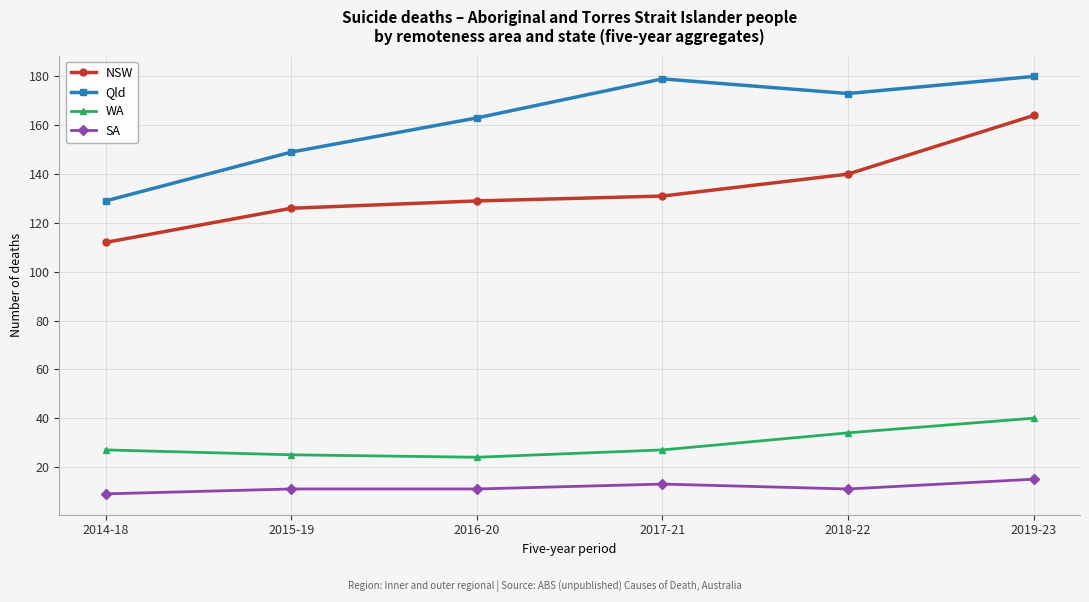

True or false: NSW and Qld cross at least once.

False